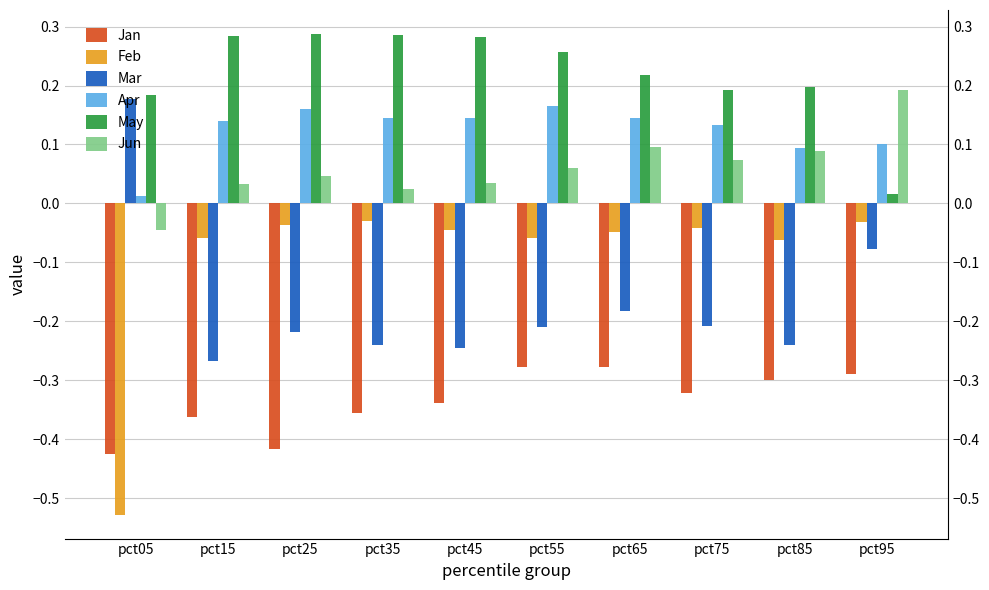

What is the average value of the May series?

0.2